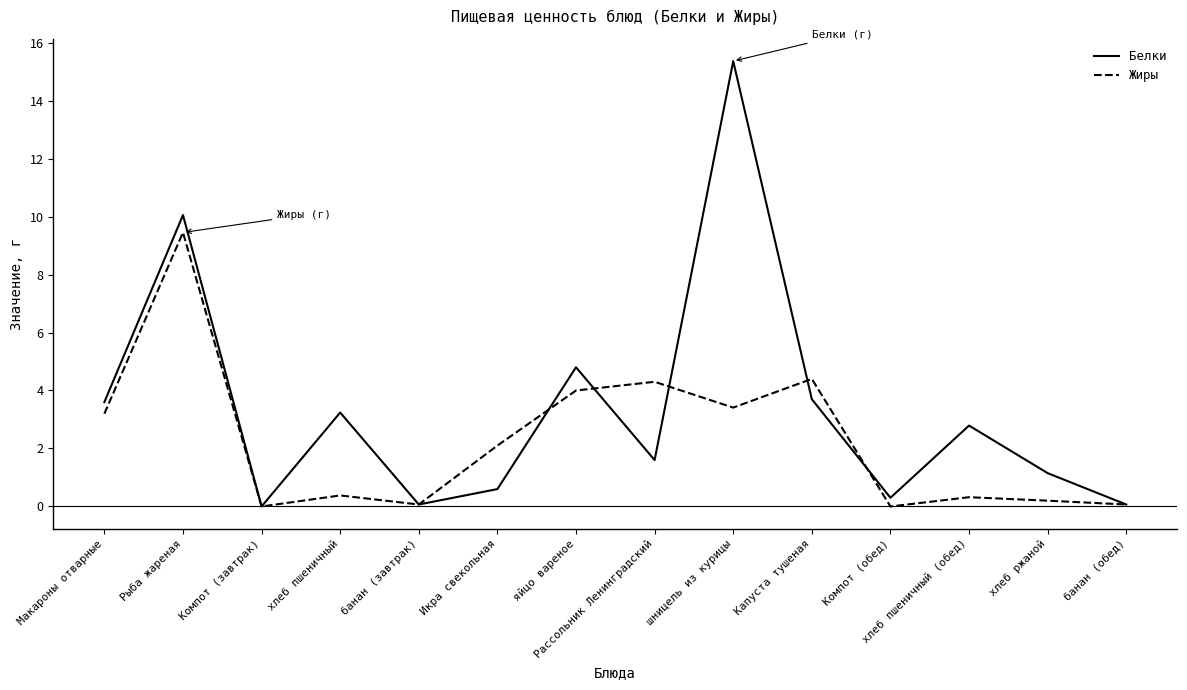

What is the spread (max minus min) of values at Капуста тушеная?

0.7